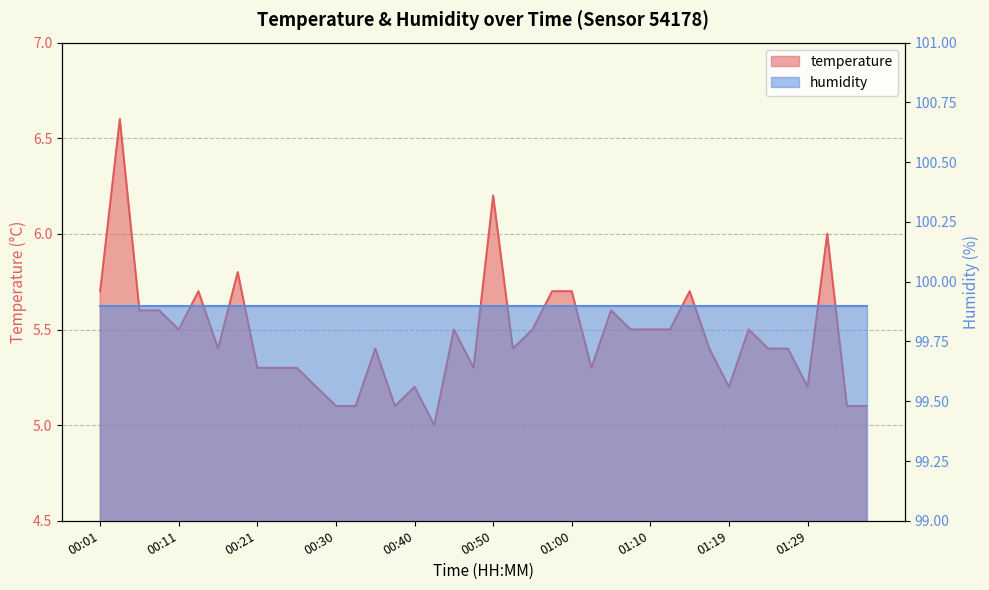

What is the label of the 35th point from the left?

01:24